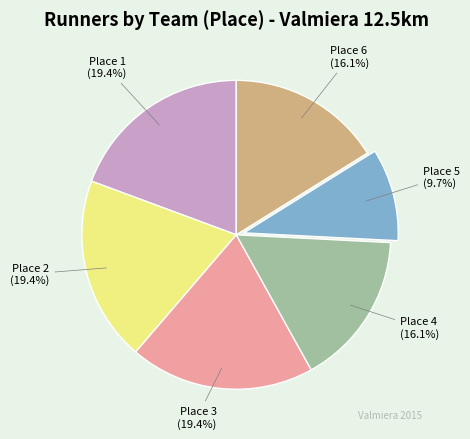

Is there a majority slice in this chart?

No